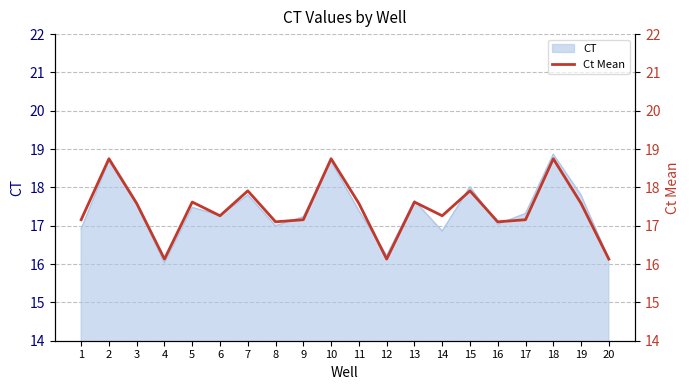

What is the maximum value for CT?

18.9